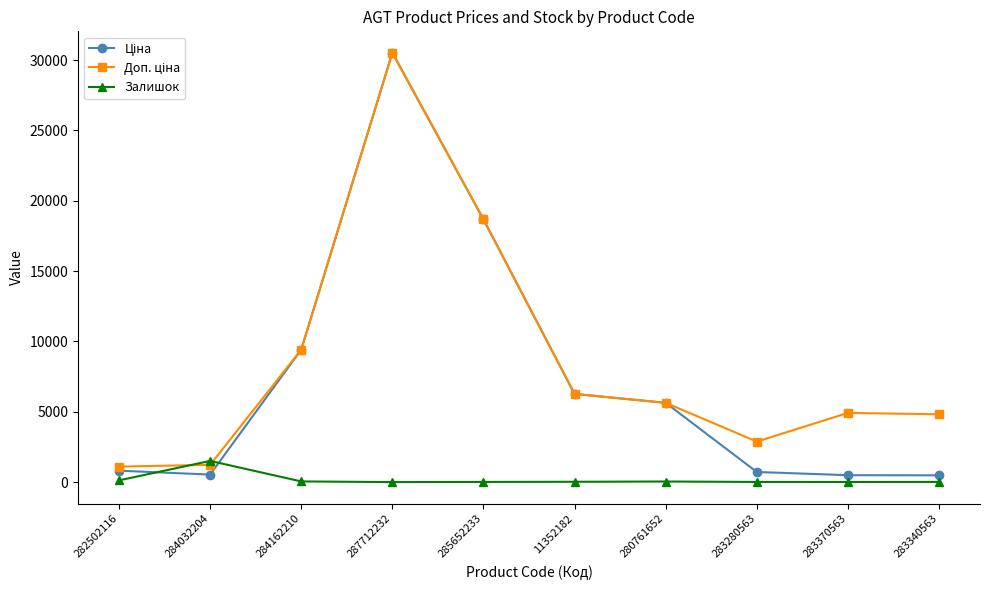

At which category is the sum across all series the highest?

287712232